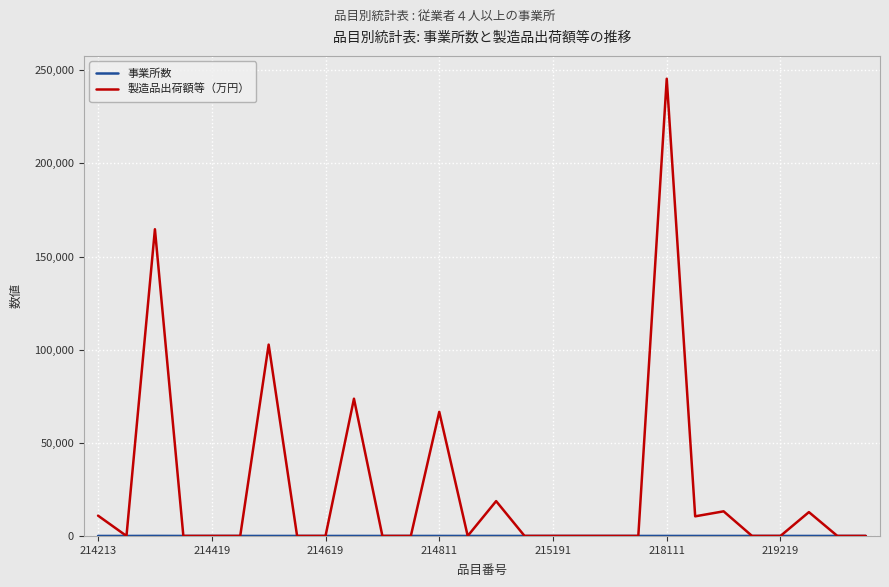

Which series has the largest range (max minus min)?

製造品出荷額等（万円）